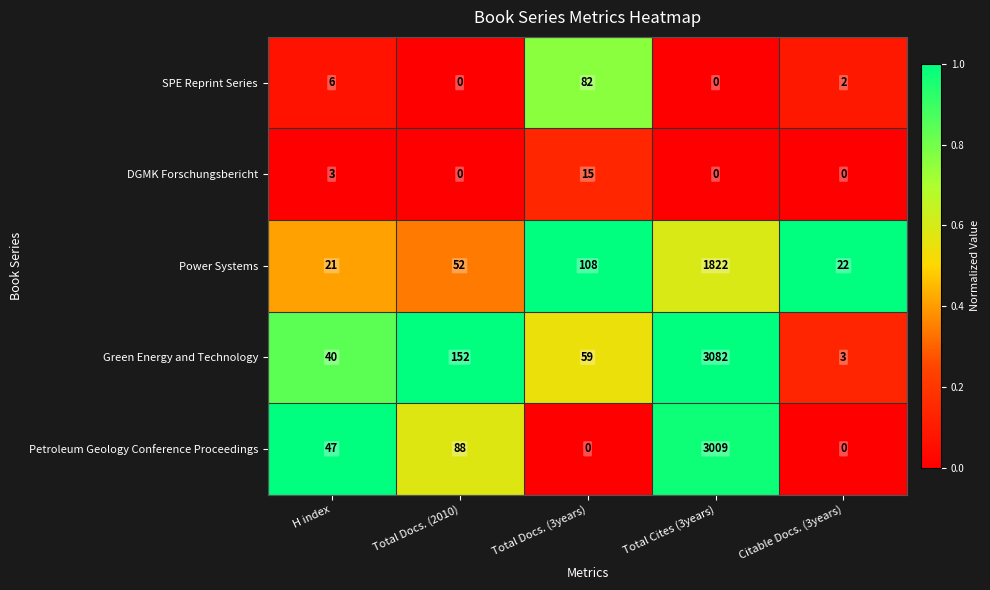

The value of Petroleum Geology Conference Proceedings at Citable Docs. (3years) is 0. True or false?

True